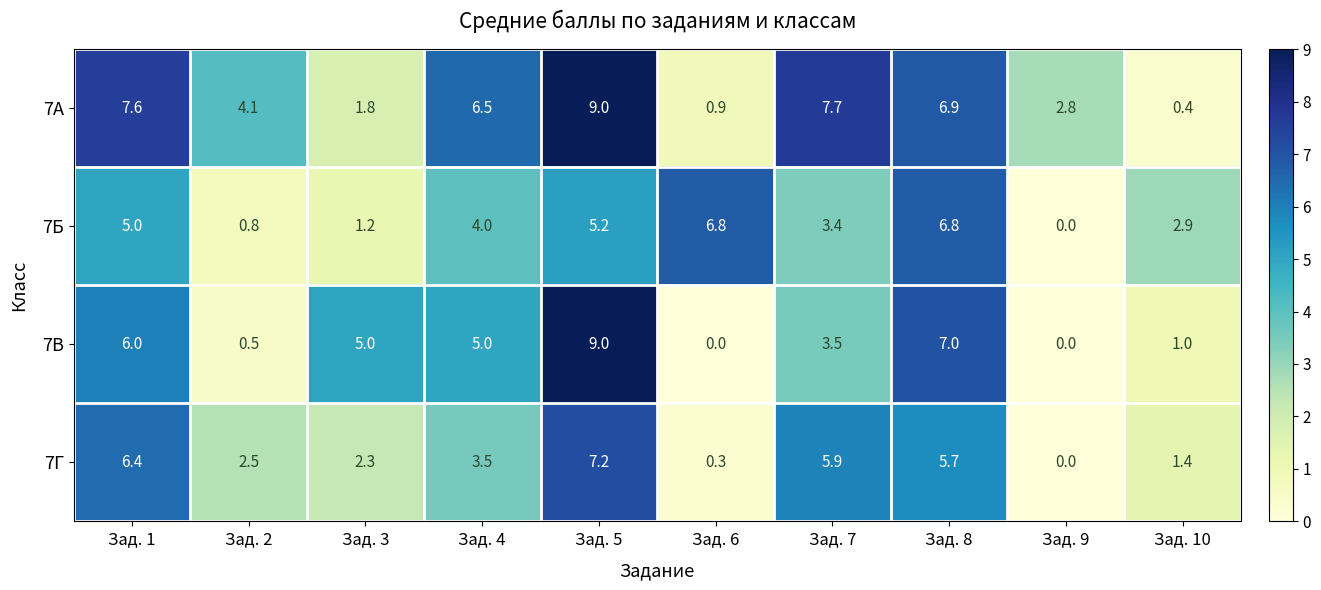

True or false: 7Б has a value of 2.7 at Зад. 8.

False